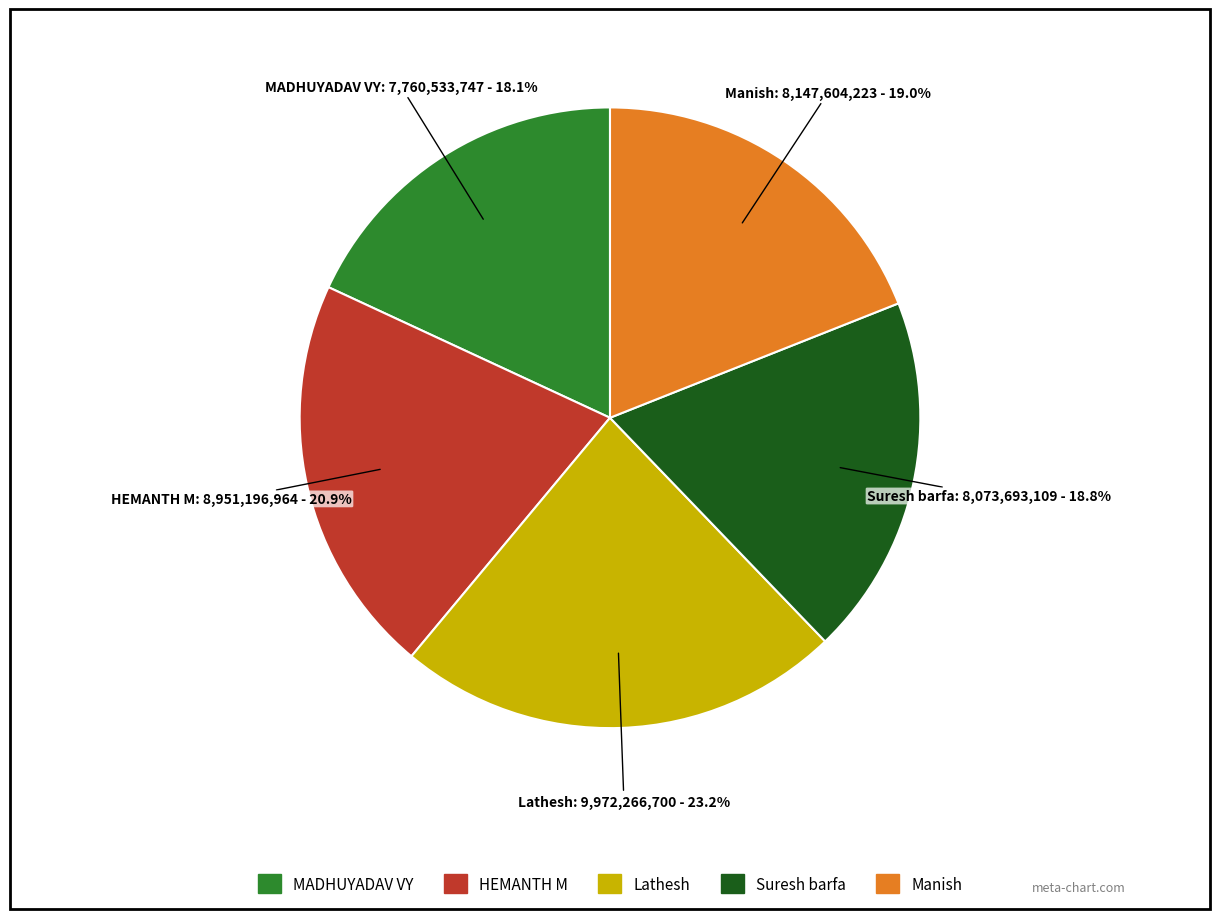

True or false: HEMANTH M accounts for 21% of the total.

True